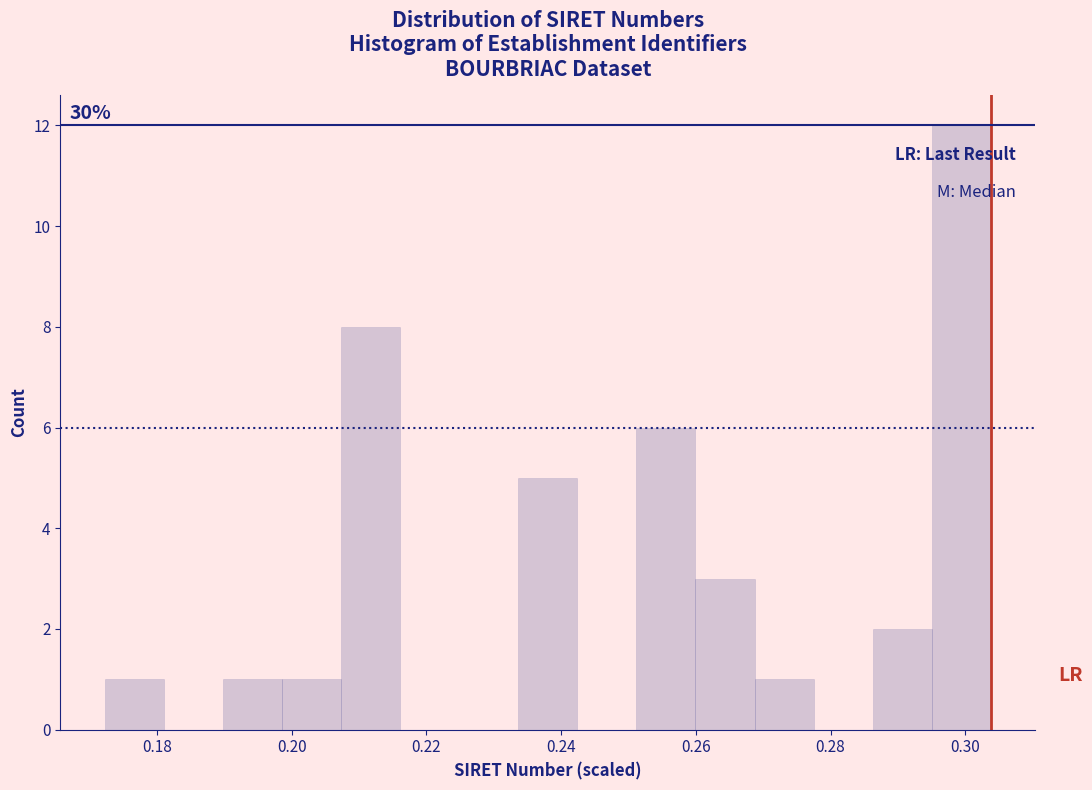

Over which range of the x-axis is the bar tallest?

0.296 to 0.304